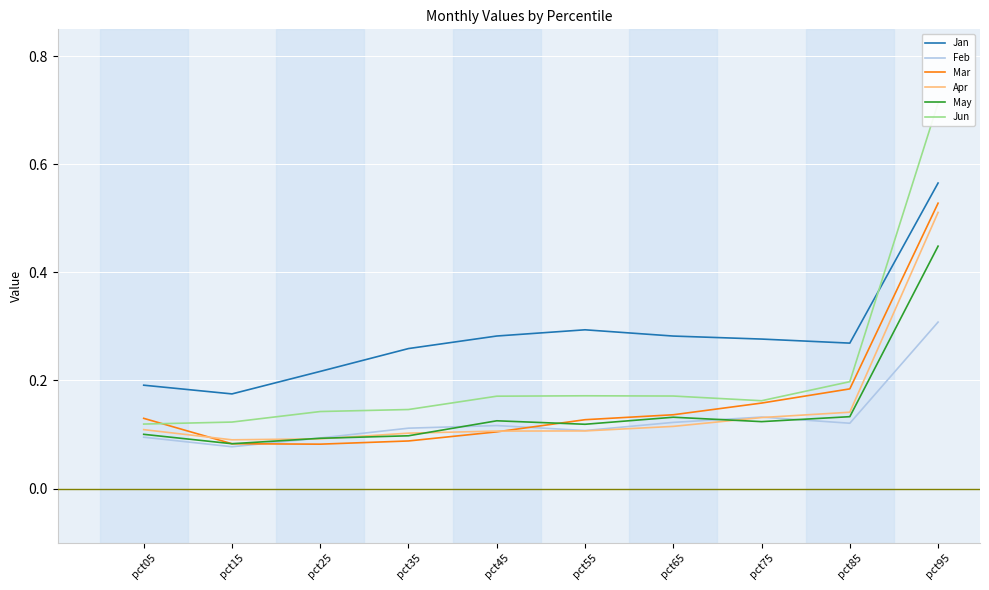

What are all the series names shown in the legend?

Jan, Feb, Mar, Apr, May, Jun